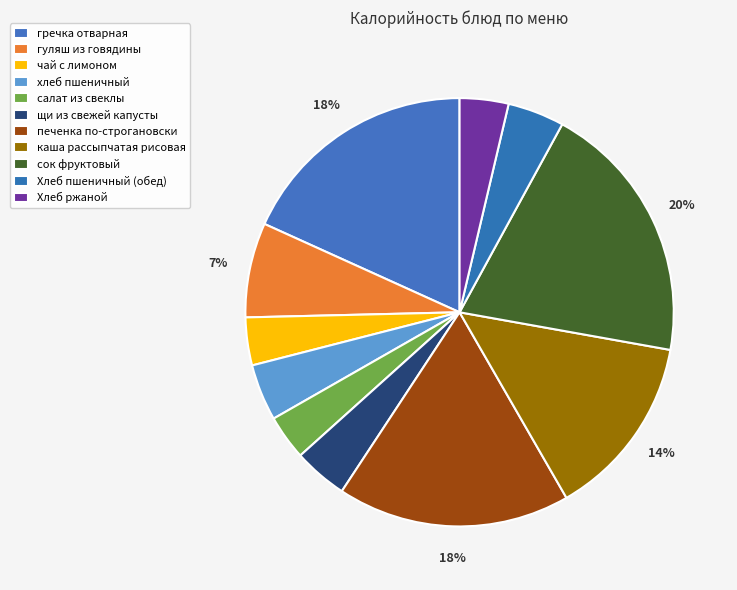

True or false: салат из свеклы accounts for 12% of the total.

False